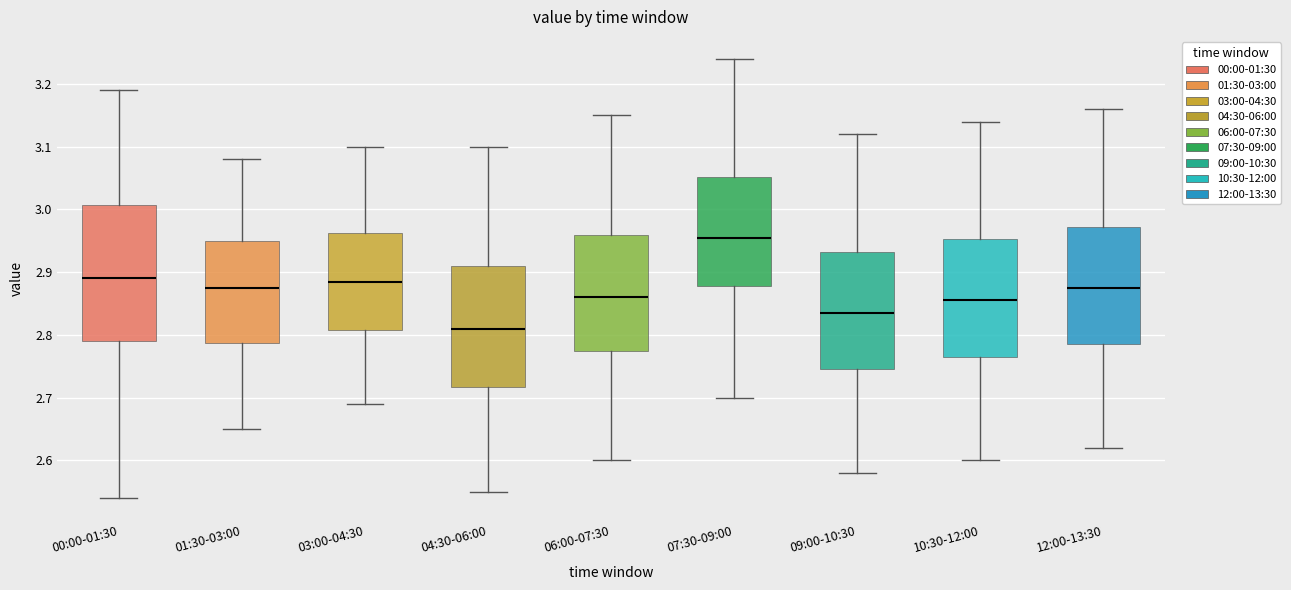

Reading left to right, read every box against the y-axis: the position of its median line, the range the box covers, and the ends of its whiskers. The values are not printed on the chart, so give them approximately, as read against the axis.

00:00-01:30: median 2.89, box 2.79 to 3.01, whiskers 2.54 to 3.19
01:30-03:00: median 2.88, box 2.79 to 2.95, whiskers 2.65 to 3.08
03:00-04:30: median 2.89, box 2.81 to 2.96, whiskers 2.69 to 3.10
04:30-06:00: median 2.81, box 2.72 to 2.91, whiskers 2.55 to 3.10
06:00-07:30: median 2.86, box 2.78 to 2.96, whiskers 2.60 to 3.15
07:30-09:00: median 2.96, box 2.88 to 3.05, whiskers 2.70 to 3.24
09:00-10:30: median 2.84, box 2.75 to 2.93, whiskers 2.58 to 3.12
10:30-12:00: median 2.86, box 2.77 to 2.95, whiskers 2.60 to 3.14
12:00-13:30: median 2.88, box 2.79 to 2.97, whiskers 2.62 to 3.16